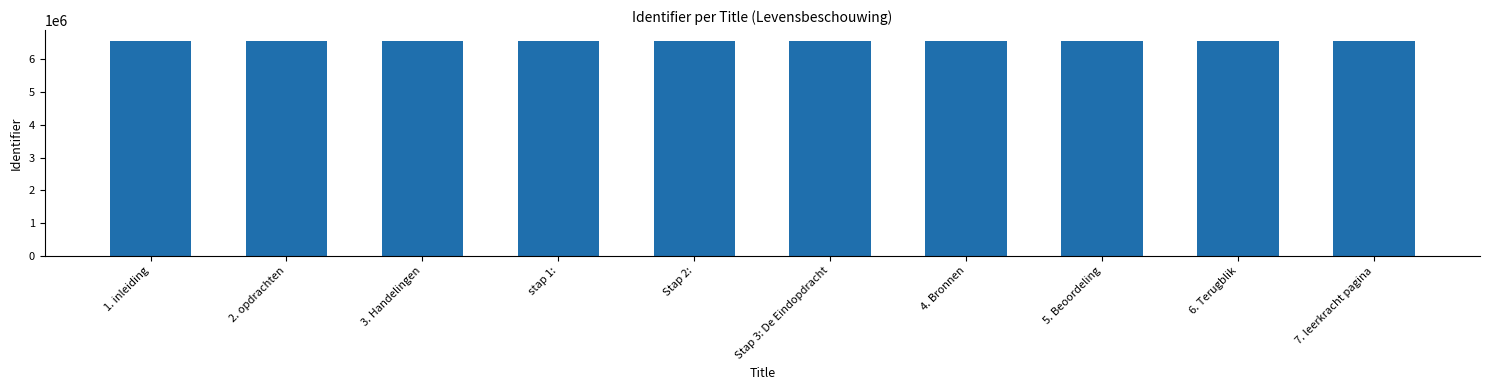

What is the change in value from stap 1: to 4. Bronnen?

-294